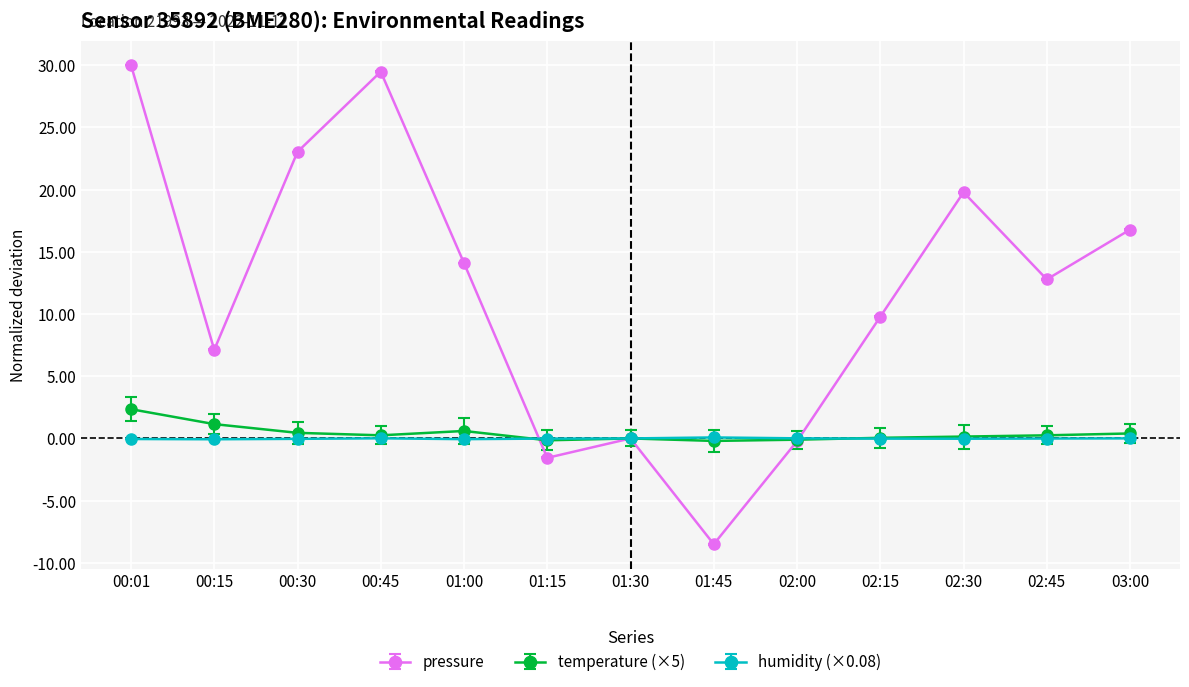

In pressure, how many points are lower than both neighbors (excluding endpoints)?

4